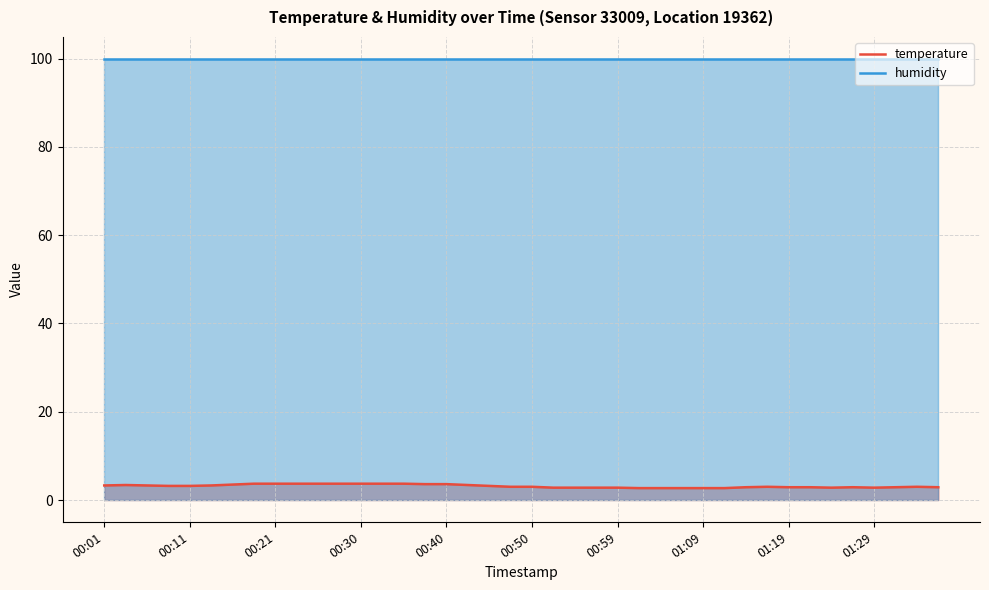

What is the maximum value shown in the chart?

99.9